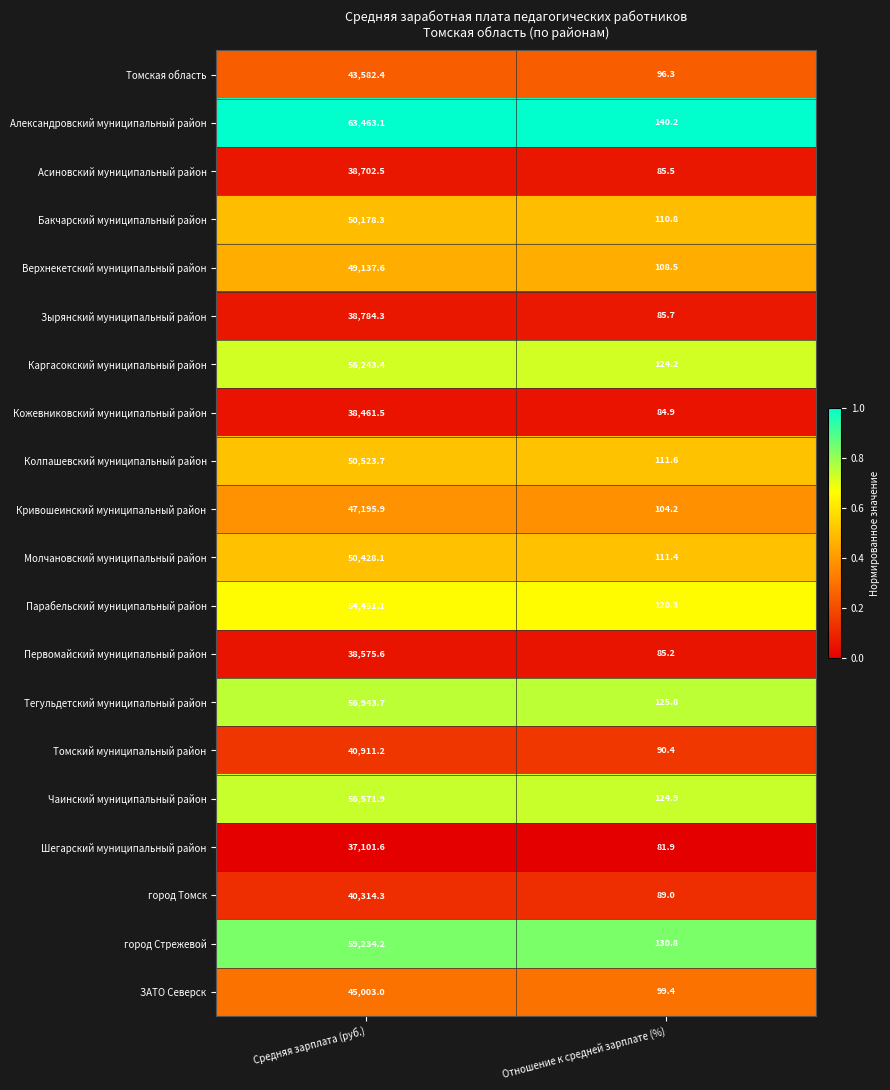

At which category is the sum across all series the highest?

Средняя зарплата (руб.)